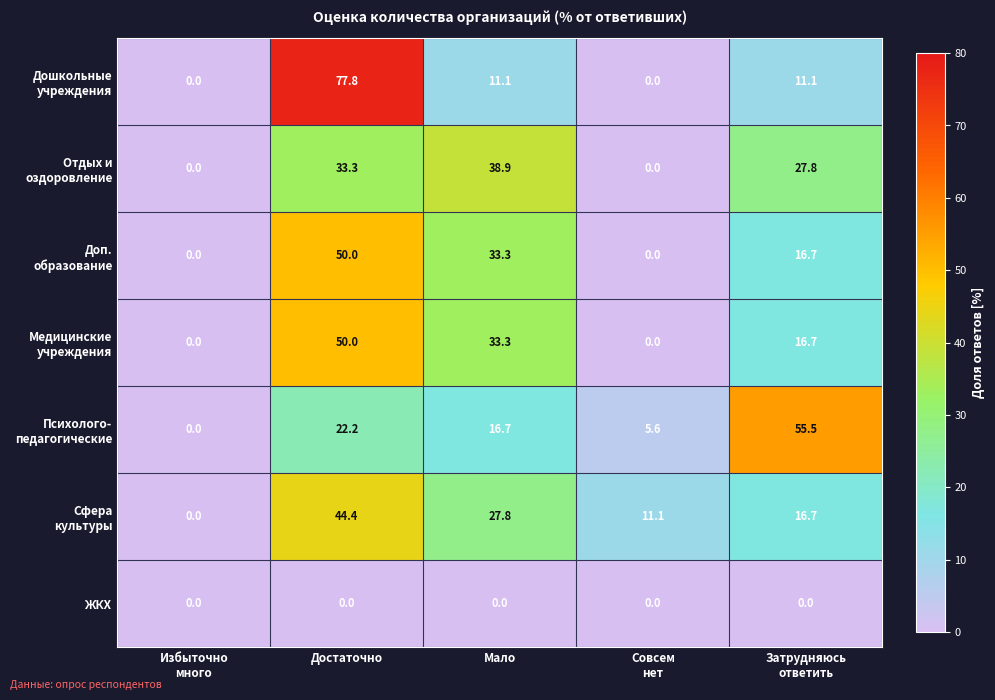

Which category has the highest value across all series?

Достаточно